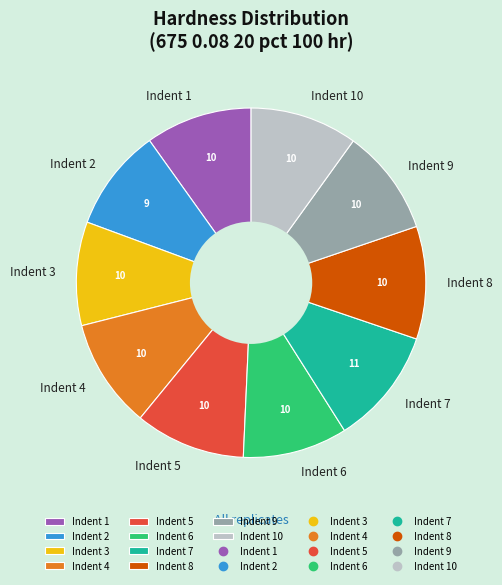

Is it true that Indent 3 is 1% of the pie?

False